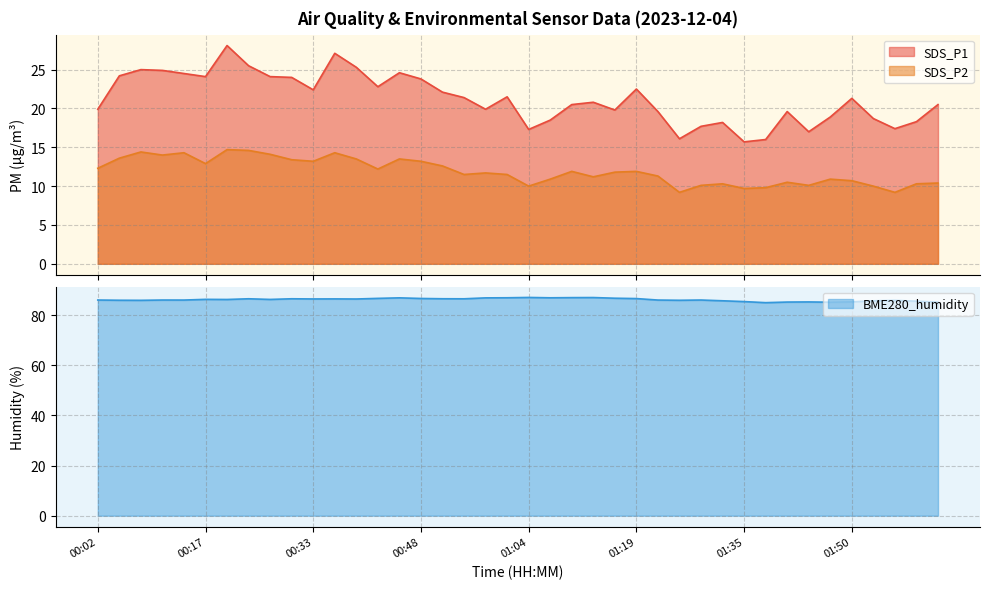

What are all the series names shown in the legend?

SDS_P1, SDS_P2, BME280_humidity